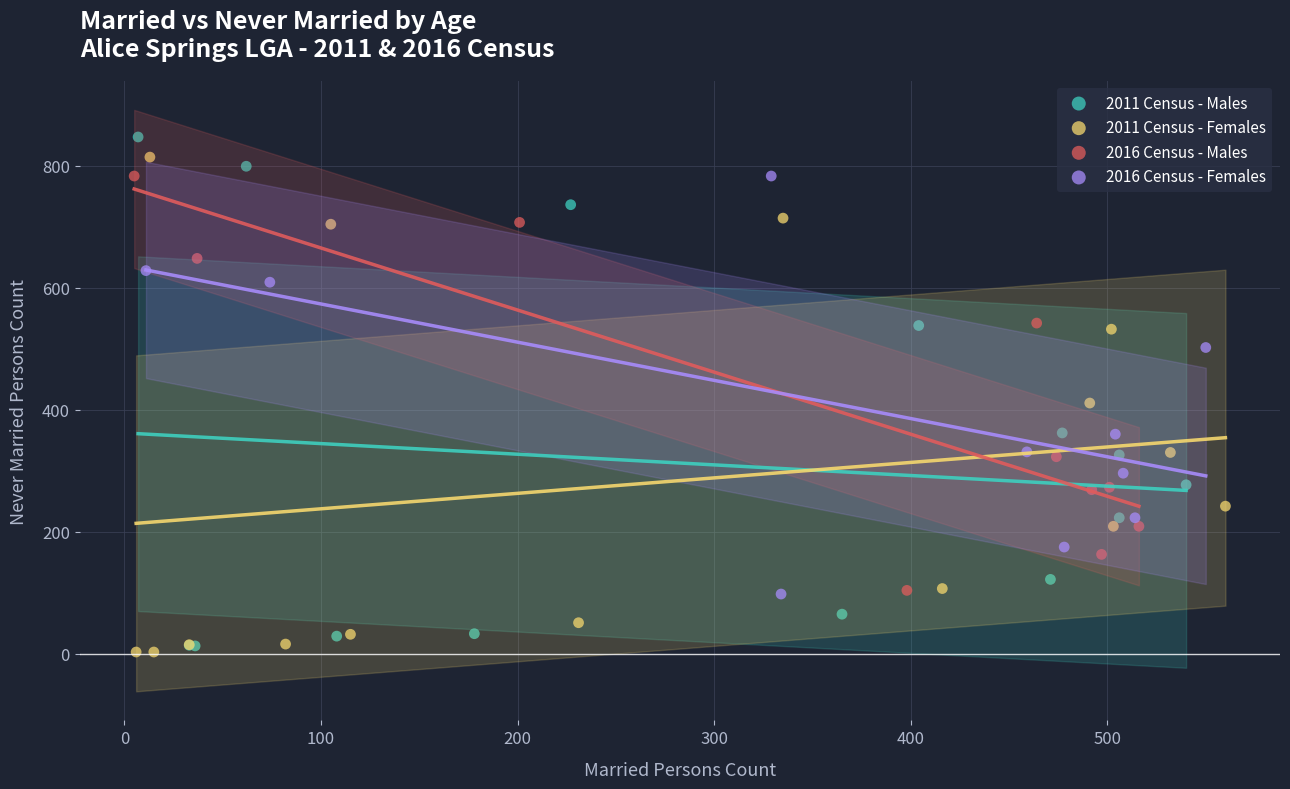

Which series has the widest spread of Y values?

2011 Census - Males